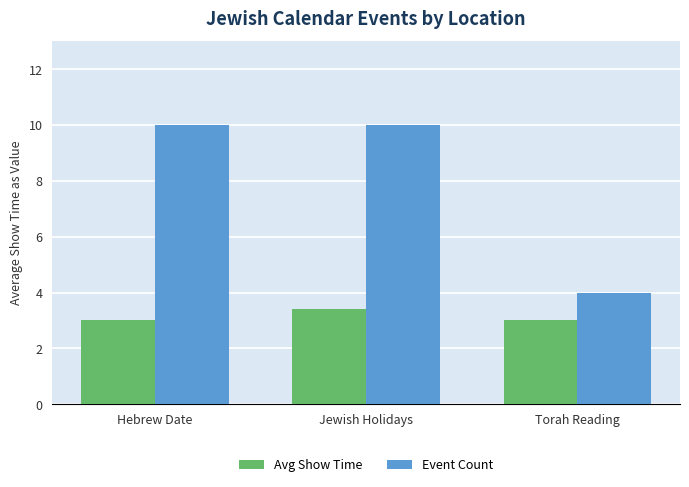

Which category has the highest value in the Avg Show Time series?

Jewish Holidays